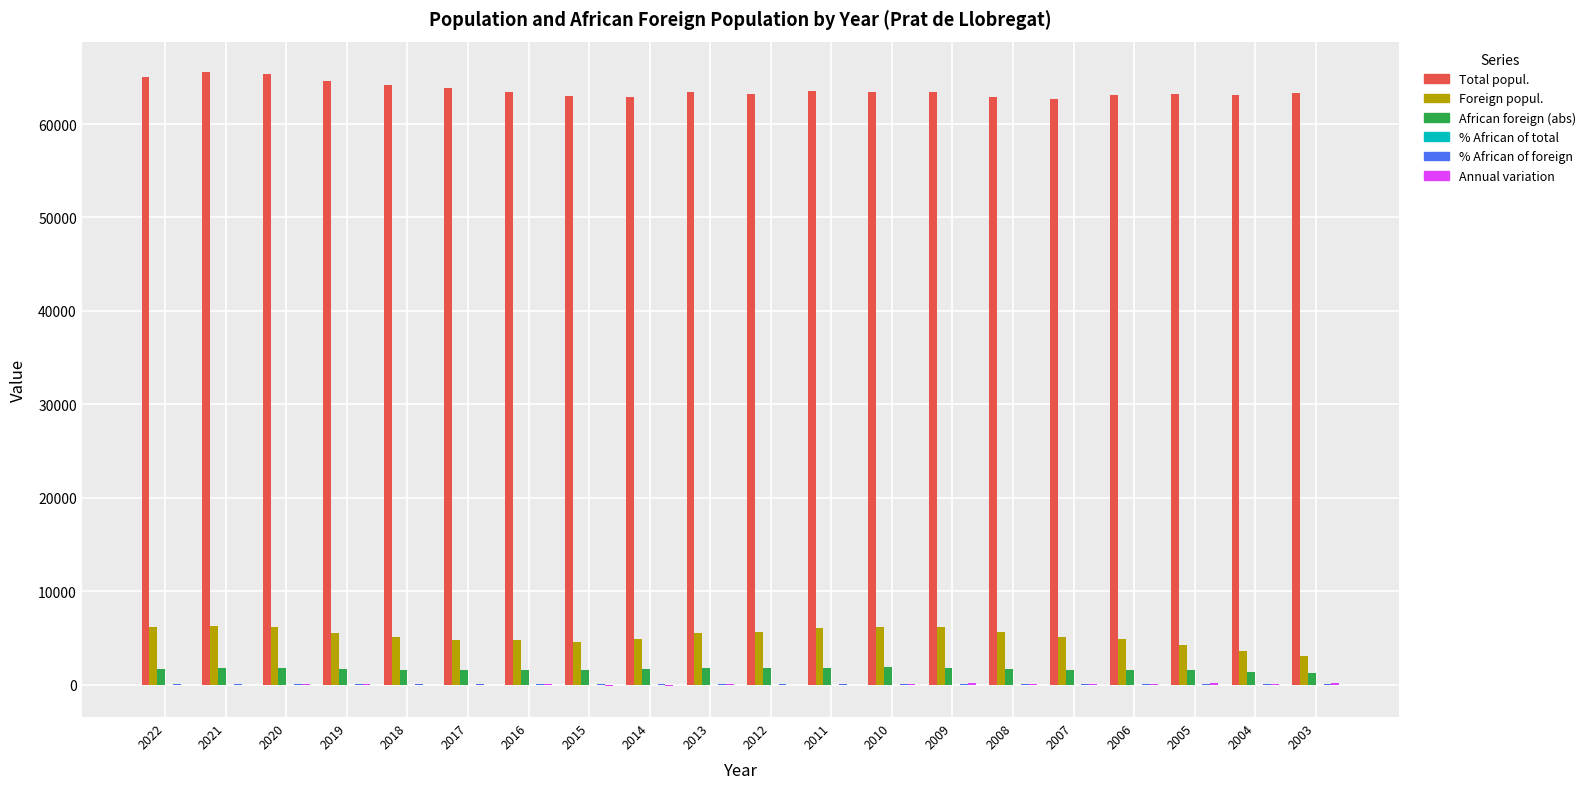

Count the number of categories in the chart.

20